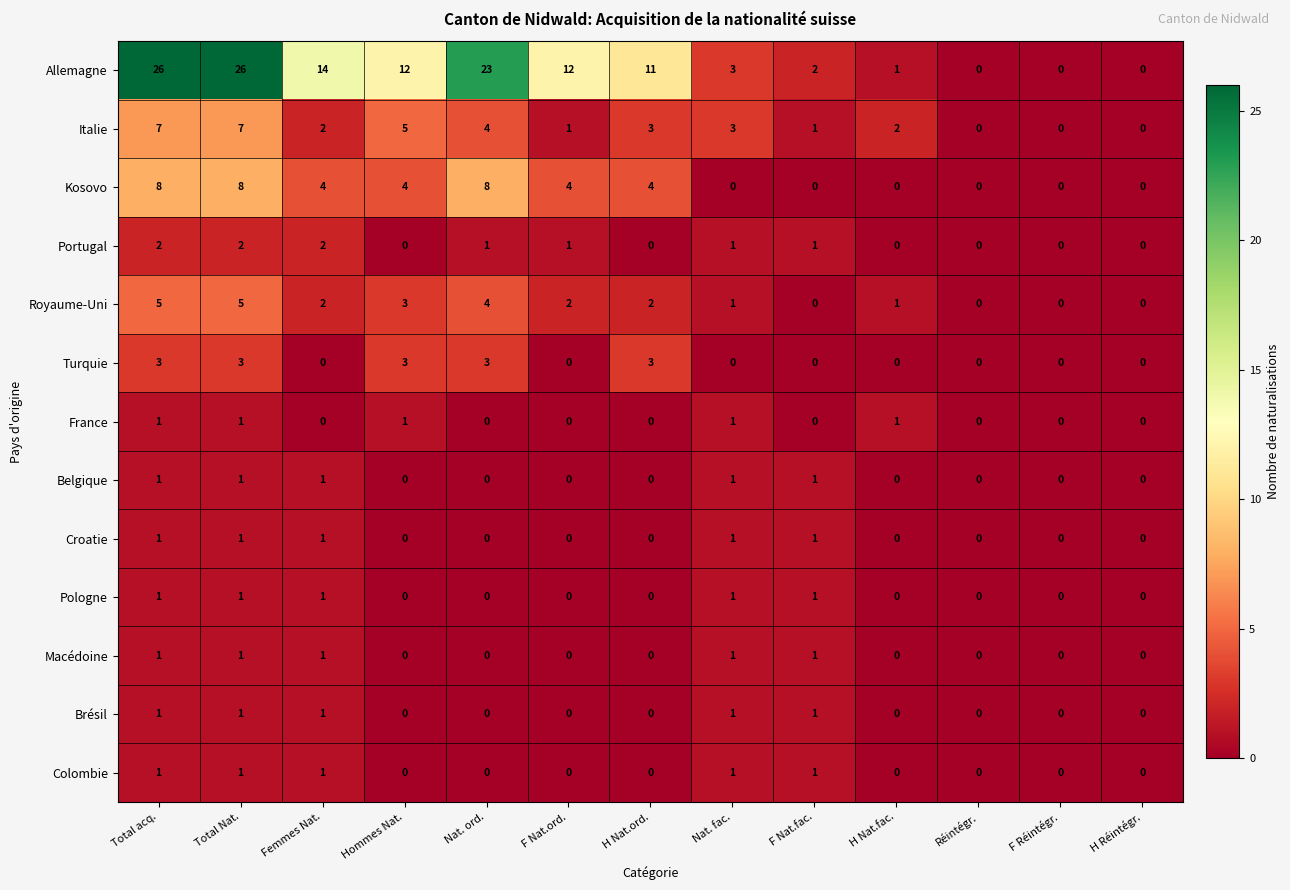

What is the difference between the maximum and minimum values in the Royaume-Uni series?

5